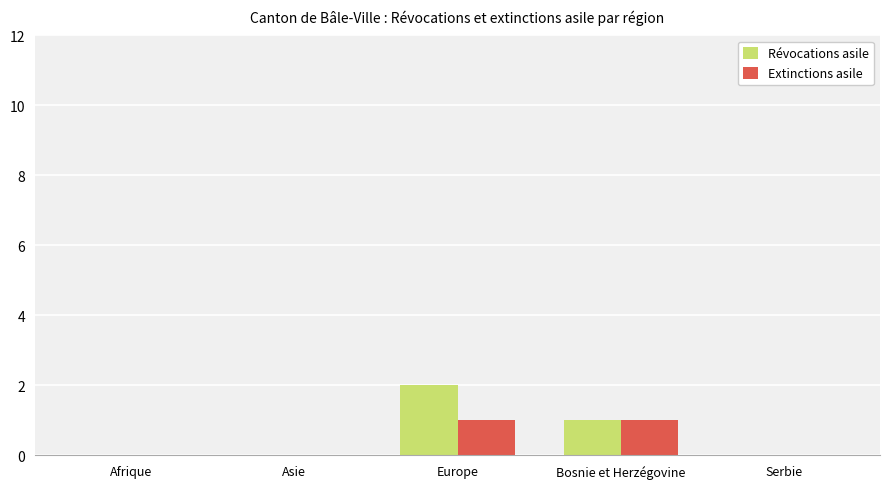

Reading right to left, extract all data points from this chart.

Révocations asile: 0	1	2	0	0
Extinctions asile: 0	1	1	0	0